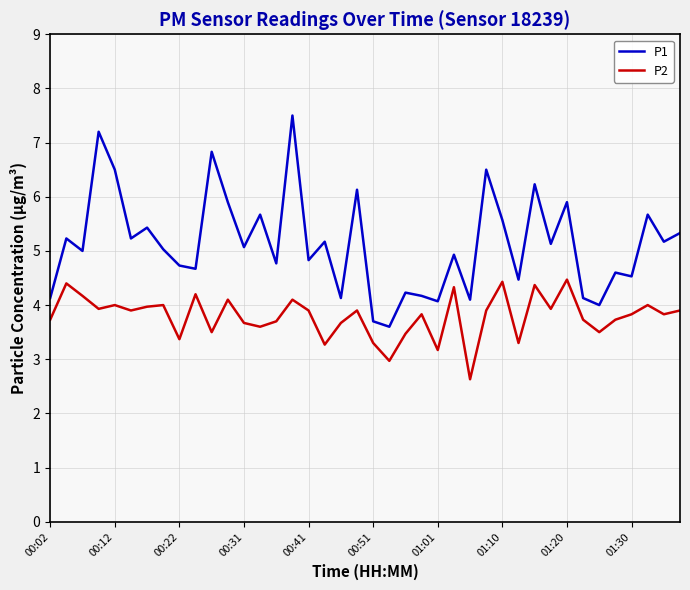

What is the difference between the maximum and minimum values in the P1 series?

3.9